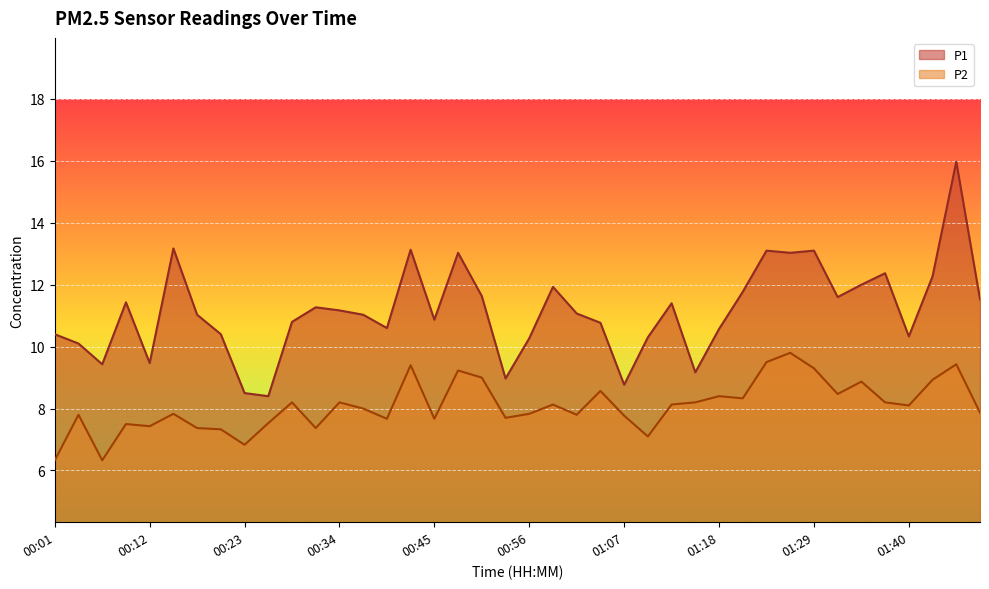

The P1 series shows 10.9 at 00:45. True or false?

True